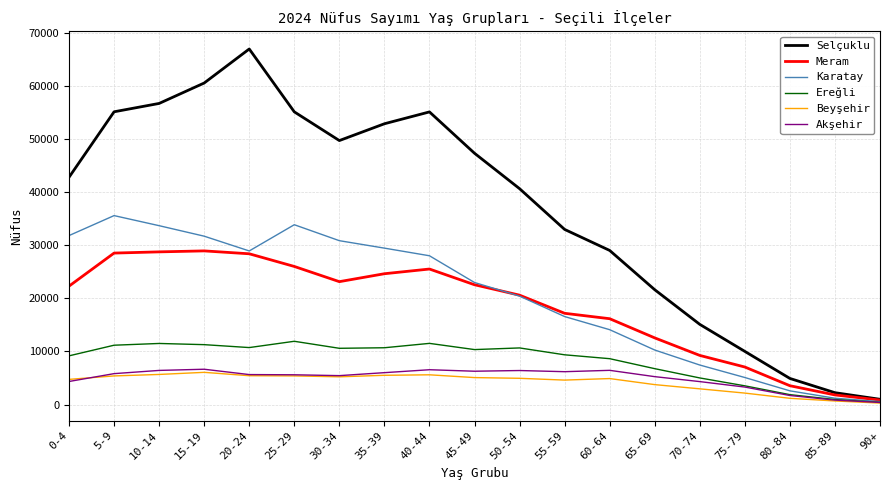

Count the number of categories in the chart.

19